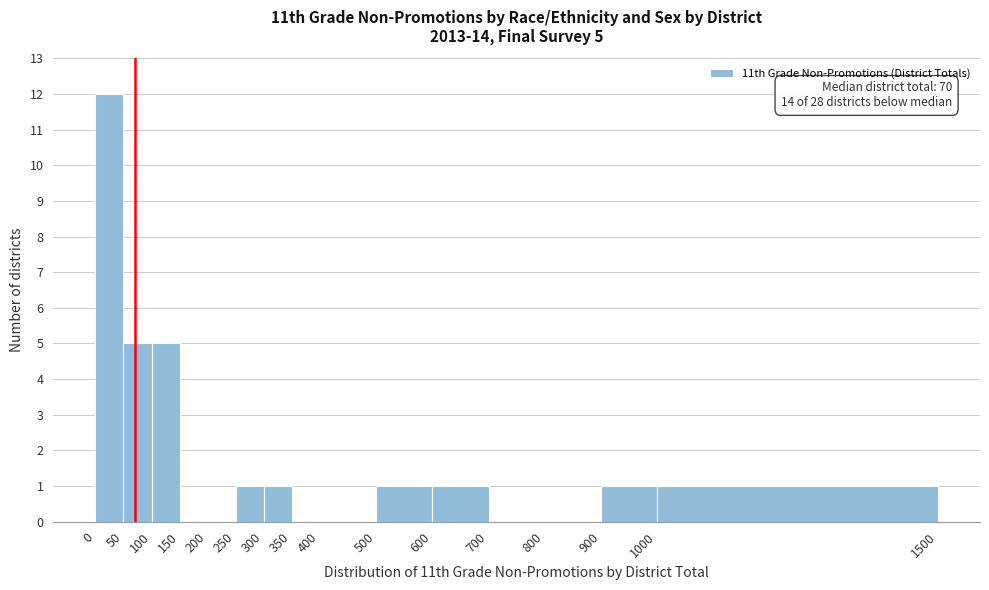

Which range on the x-axis has the tallest bar?

0 to 50